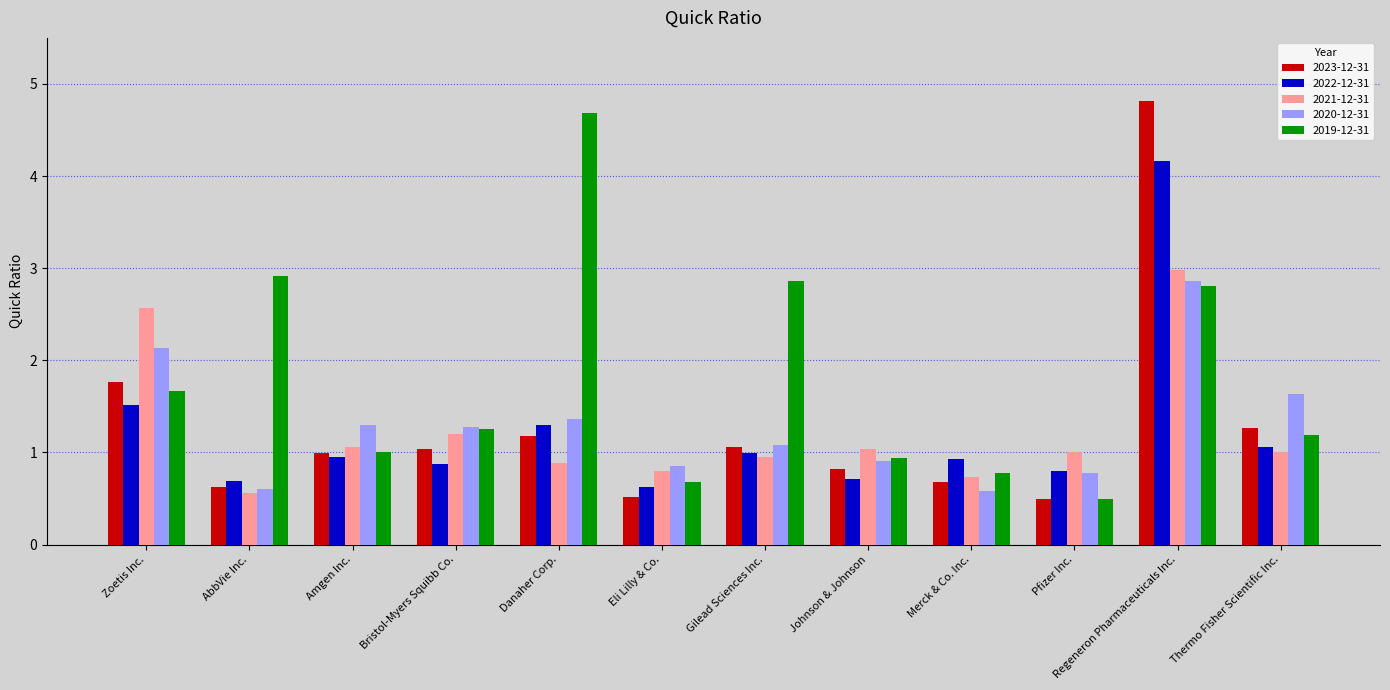

What is the minimum value shown in the chart?

0.5